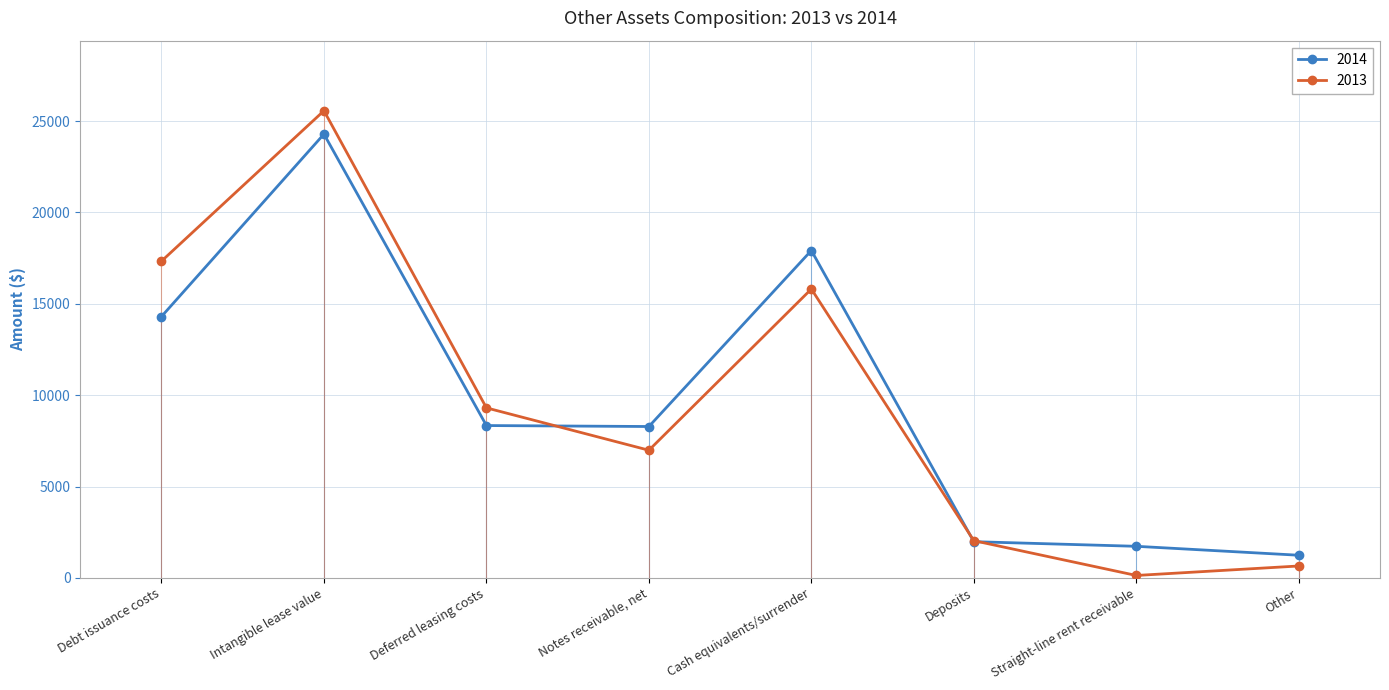

Rank the series by their maximum value, from lowest to highest.

2014, 2013